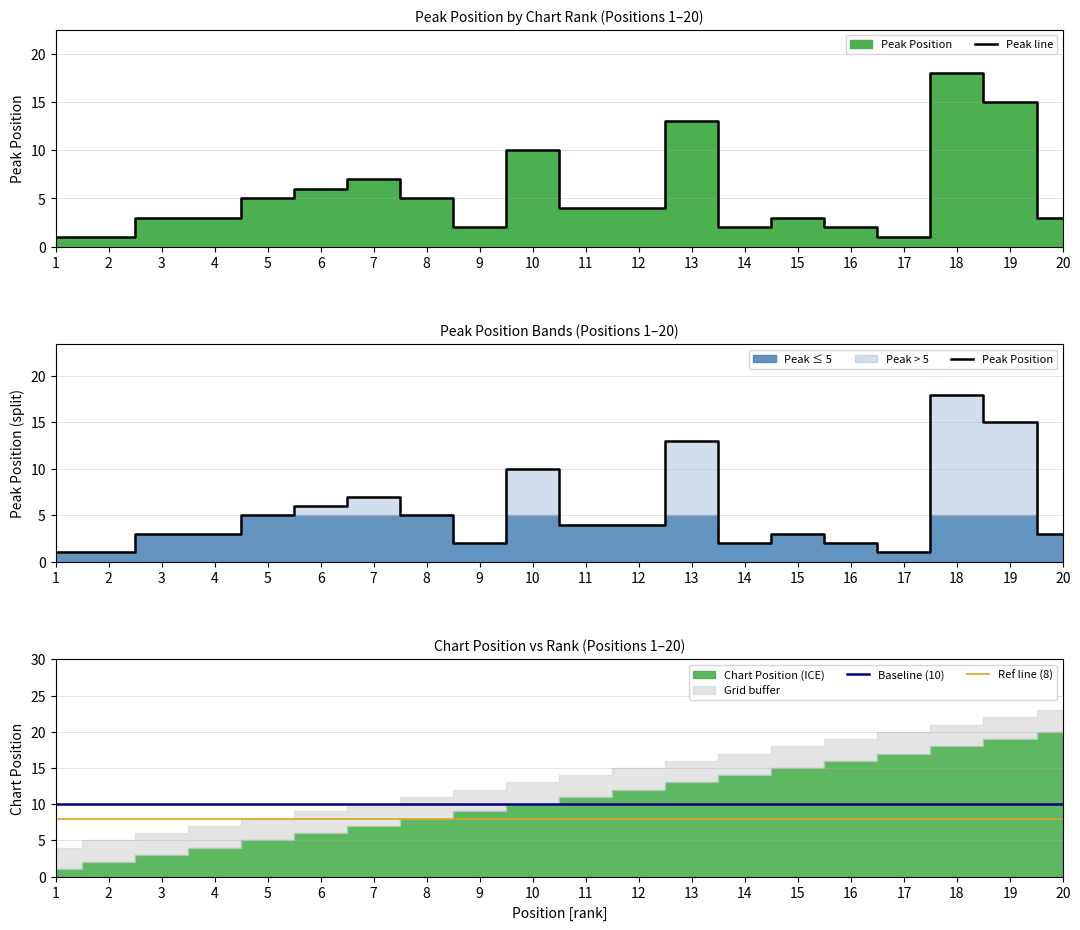

True or false: Baseline (10) has a value of 10 at 9.

True